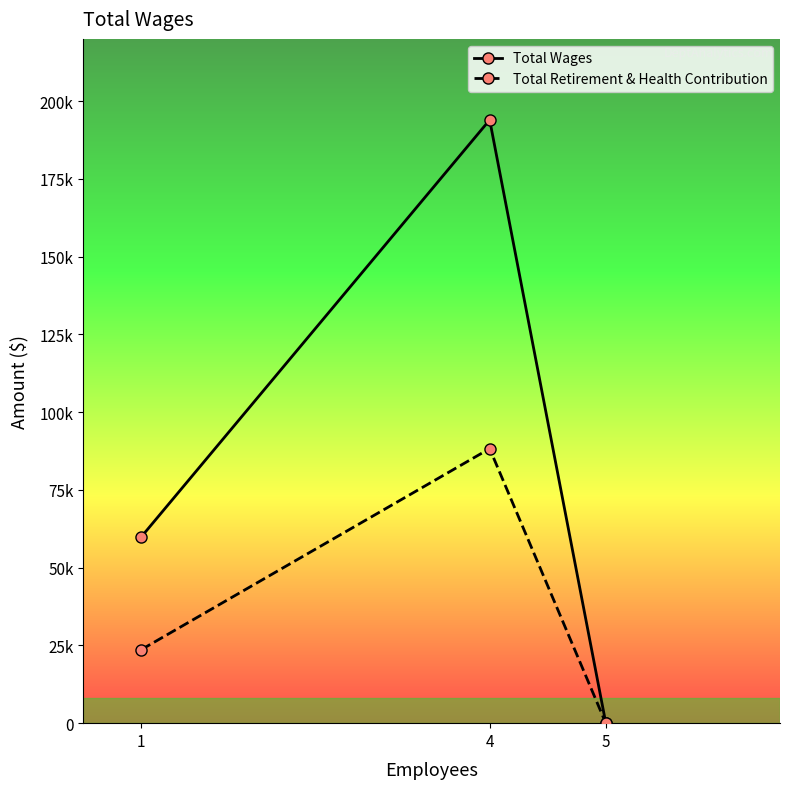

Does the chart have visible grid lines?

No